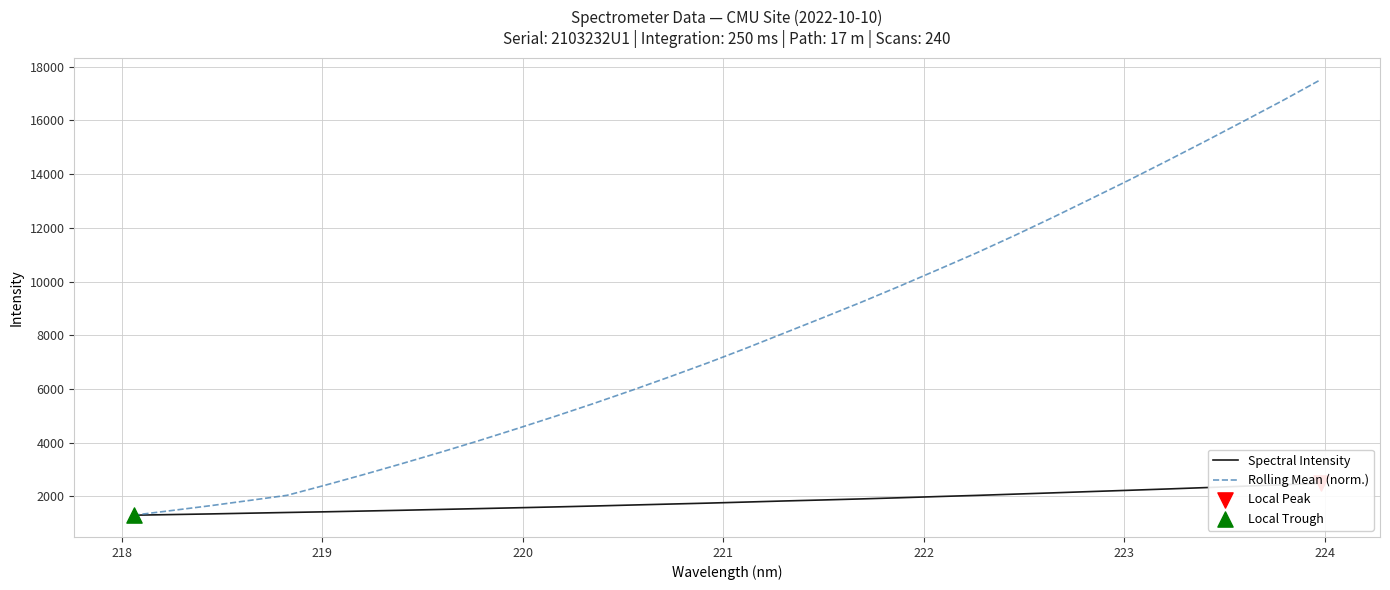

What are all the series names shown in the legend?

Spectral Intensity, Rolling Mean (norm.)